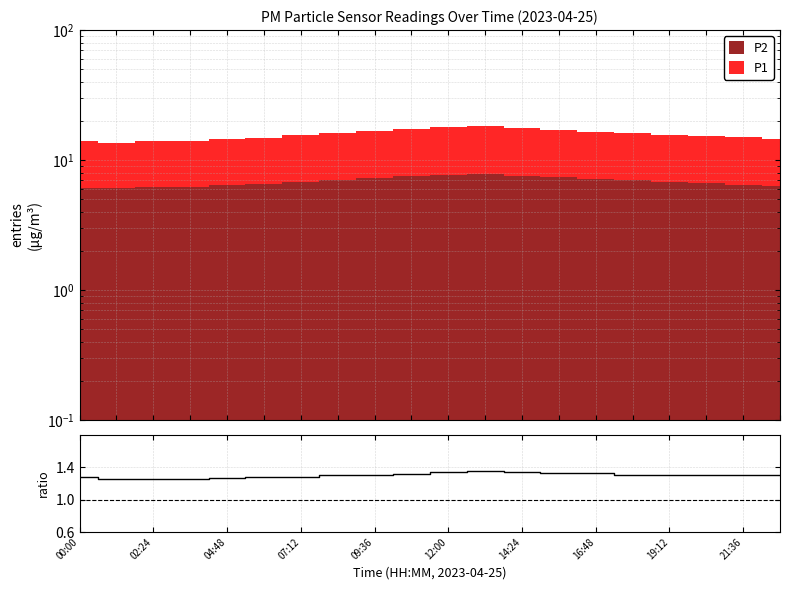

Is it true that the value at 04:48 is 0.9?

False